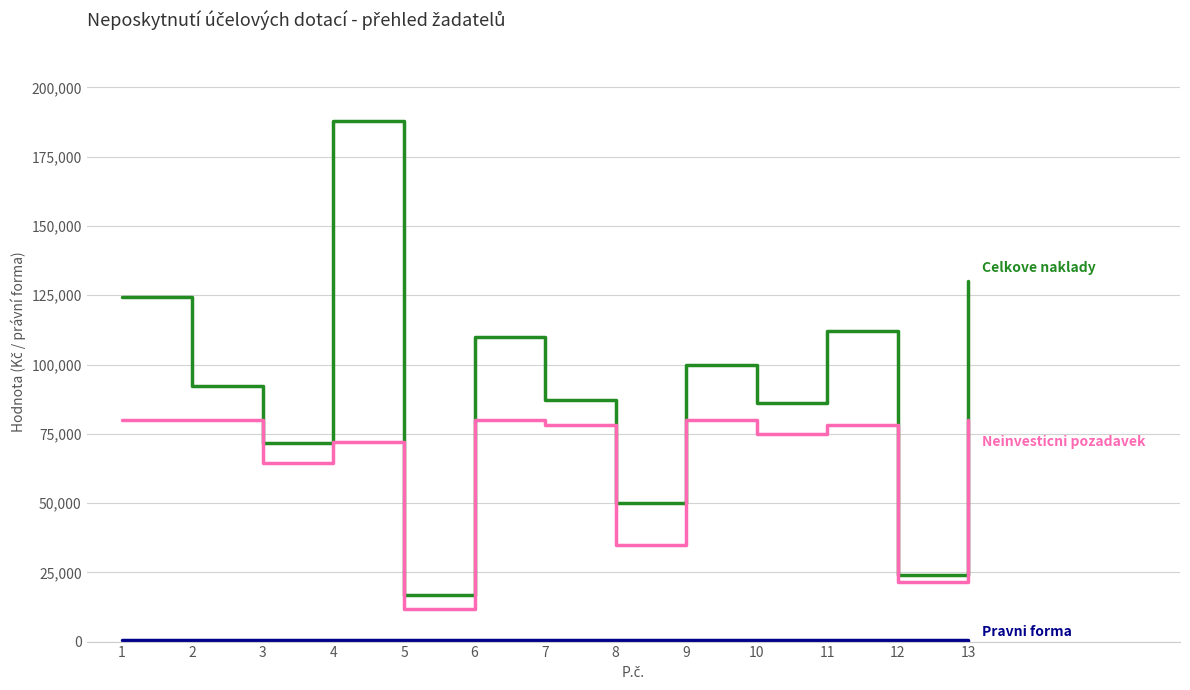

Does the chart display data point markers on the line(s)?

No